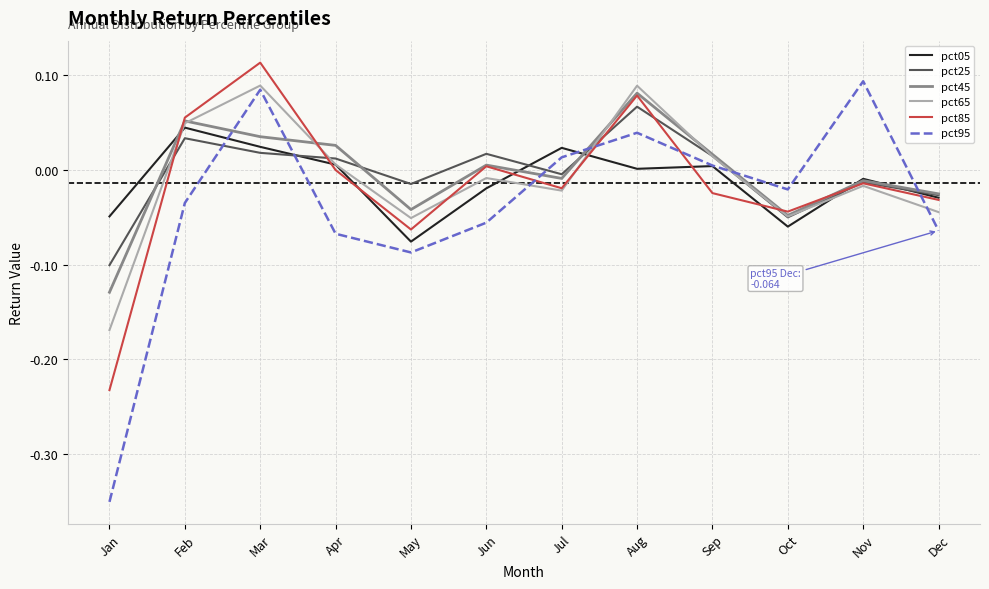

How many values in the pct65 series exceed 0?

5